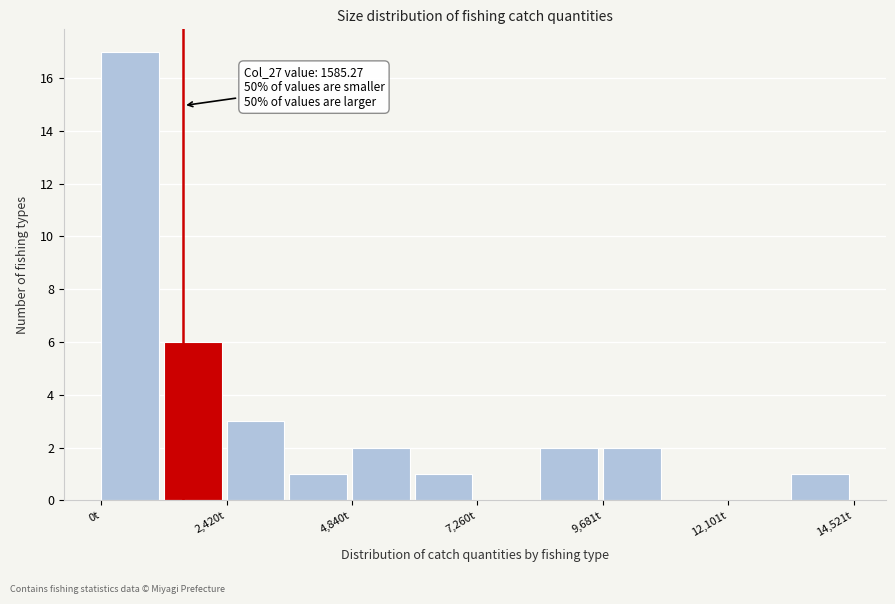

Around what value on the x-axis is the tallest bar? Give the approximate position of its centre, as read against the axis.

500